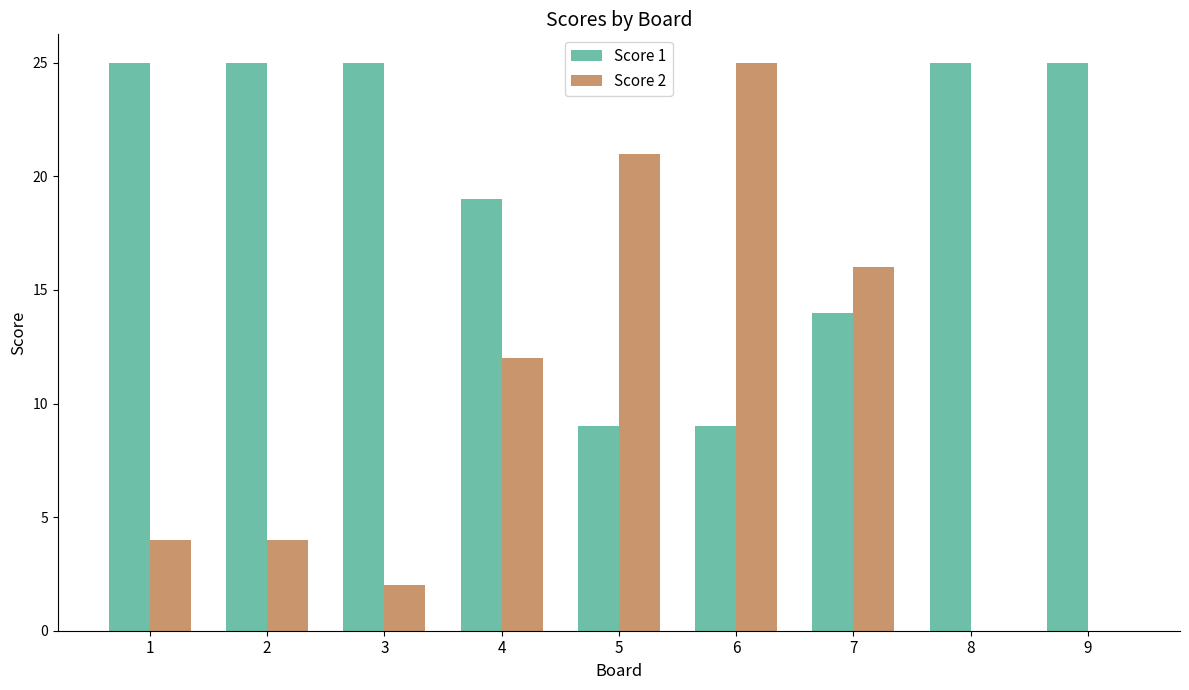

Reading right to left, list all the values displayed in this chart.

Score 1: 25	25	14	9	9	19	25	25	25
Score 2: 0	0	16	25	21	12	2	4	4